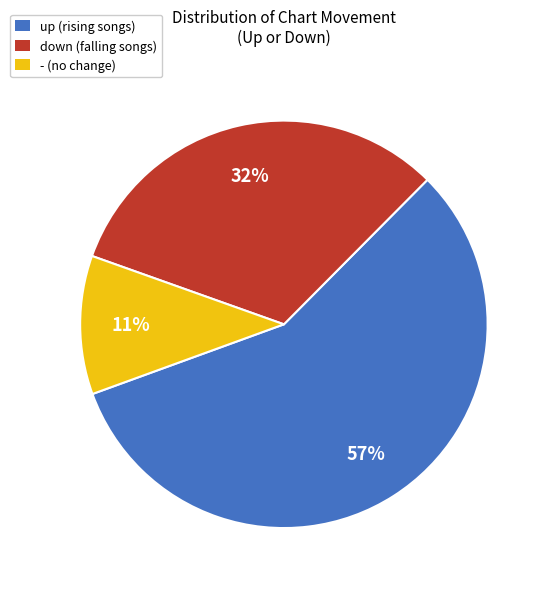

What is the smallest slice in the pie chart?

-